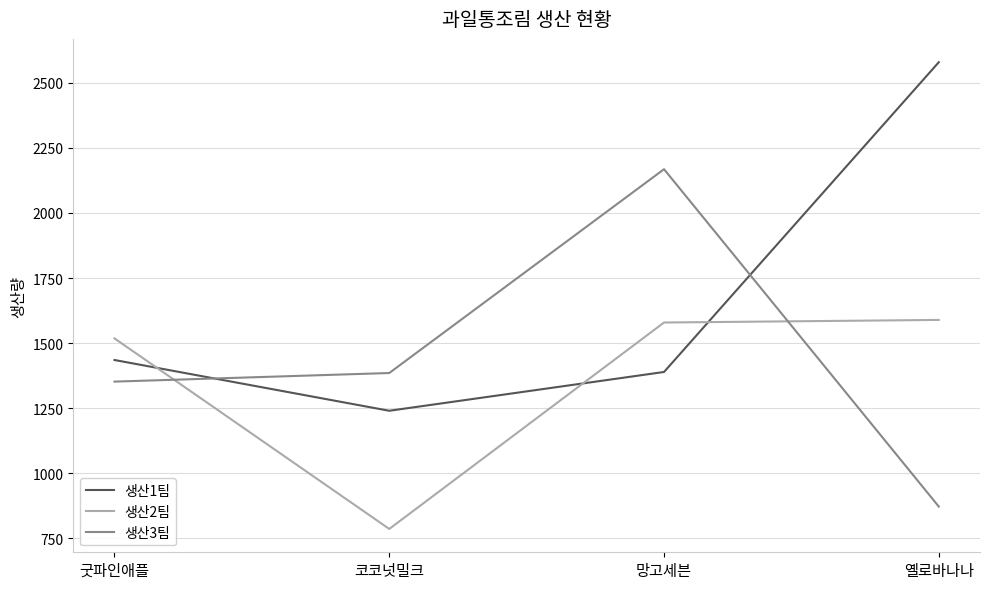

Where do 생산3팀 and 생산1팀 first cross each other?

굿파인애플 and 코코넛밀크